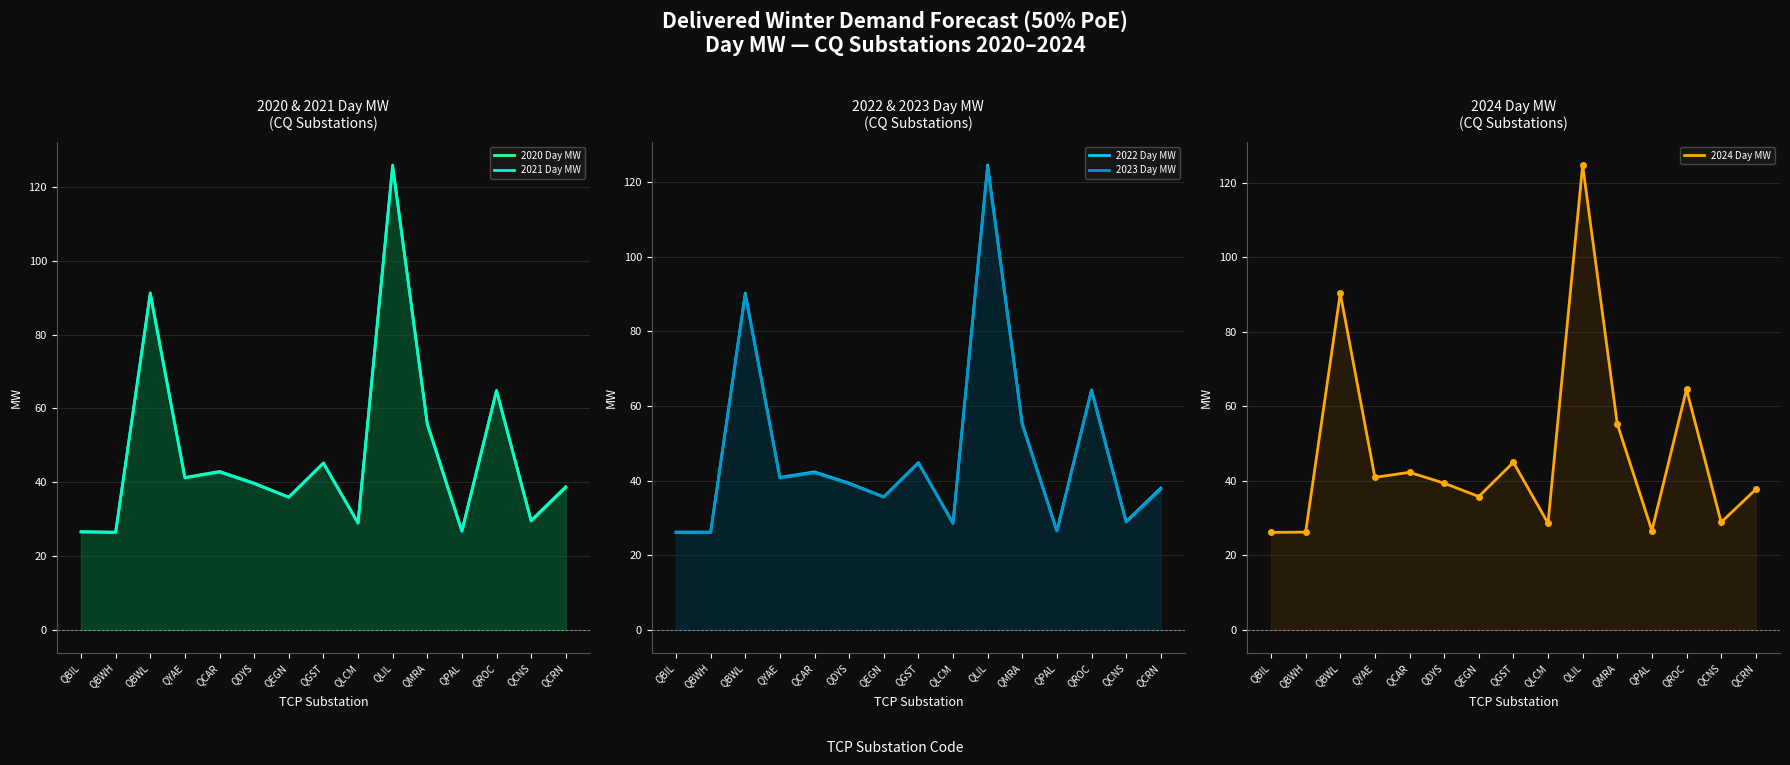

Reading left to right, transcribe all the data shown in this chart.

2020 Day MW: QBIL=26.6	QBWH=26.4	QBWL=91.3	QYAE=41.3	QCAR=42.9	QDYS=39.7	QEGN=35.9	QGST=45.2	QLCM=29.0	QLIL=125.9	QMRA=55.9	QPAL=26.7	QROC=64.9	QCNS=29.6	QCRN=38.8
2021 Day MW: QBIL=26.4	QBWH=26.3	QBWL=90.9	QYAE=41.1	QCAR=42.7	QDYS=39.6	QEGN=35.9	QGST=45.1	QLCM=28.8	QLIL=125.5	QMRA=55.7	QPAL=26.7	QROC=64.8	QCNS=29.4	QCRN=38.5
2022 Day MW: QBIL=26.2	QBWH=26.2	QBWL=90.3	QYAE=40.8	QCAR=42.3	QDYS=39.3	QEGN=35.6	QGST=44.8	QLCM=28.6	QLIL=124.6	QMRA=55.3	QPAL=26.5	QROC=64.3	QCNS=29.0	QCRN=38.0
2023 Day MW: QBIL=26.0	QBWH=26.1	QBWL=89.9	QYAE=40.7	QCAR=42.1	QDYS=39.1	QEGN=35.5	QGST=44.7	QLCM=28.5	QLIL=124.1	QMRA=55.0	QPAL=26.4	QROC=64.2	QCNS=28.8	QCRN=37.6
2024 Day MW: QBIL=26.1	QBWH=26.2	QBWL=90.3	QYAE=40.9	QCAR=42.2	QDYS=39.3	QEGN=35.7	QGST=44.9	QLCM=28.6	QLIL=124.7	QMRA=55.2	QPAL=26.6	QROC=64.5	QCNS=28.8	QCRN=37.6